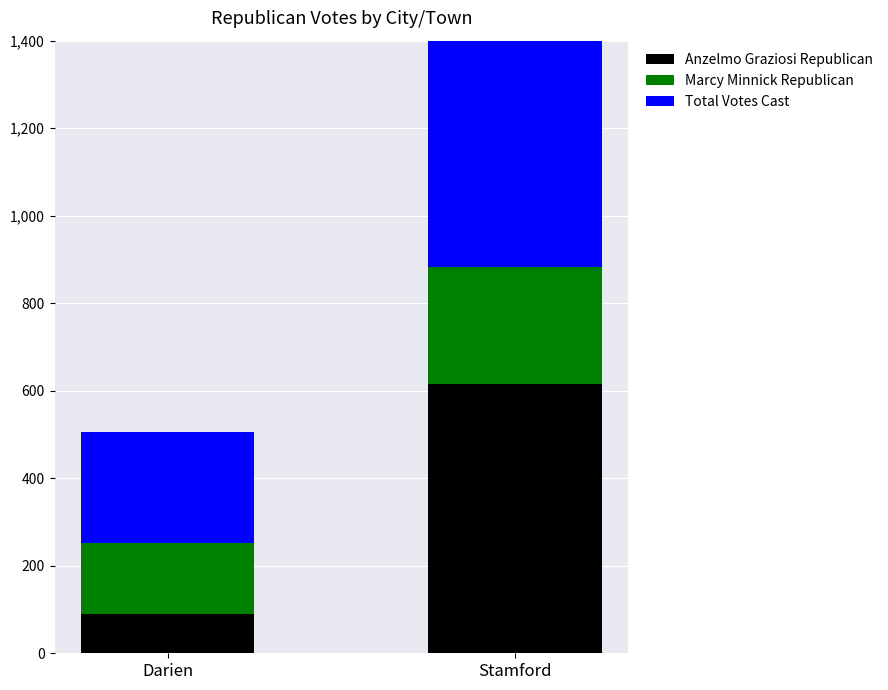

Which has a higher value, Stamford or Darien?

Stamford